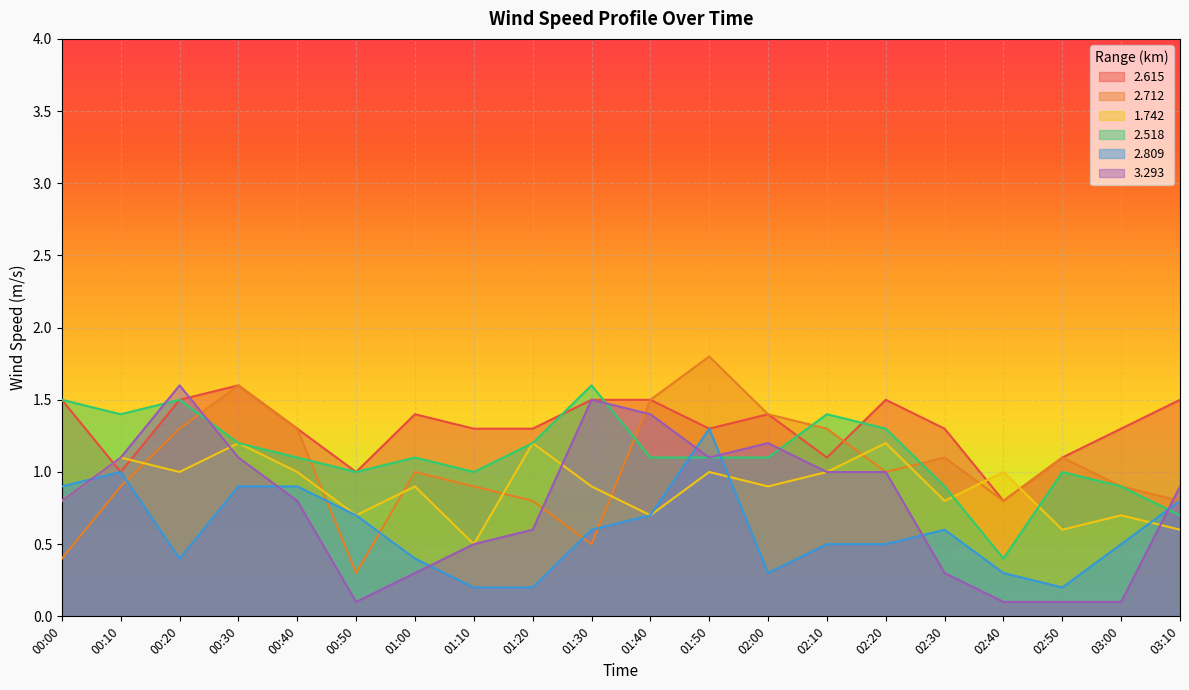

What is the difference between the maximum and minimum values in the 2.712 series?

1.5